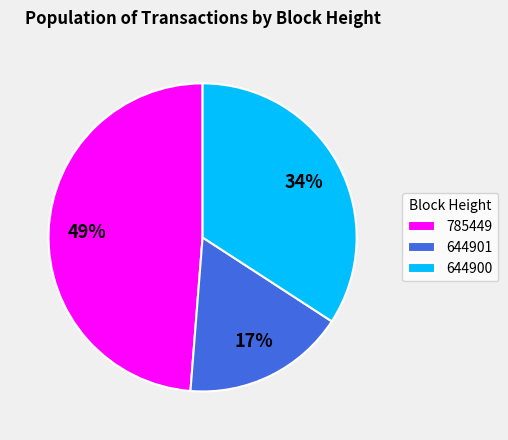

Count the number of slices in the pie.

3